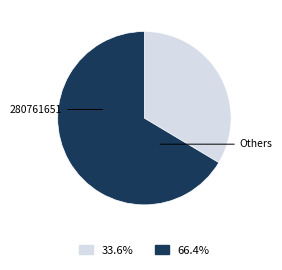

Does any single category account for the majority?

Yes